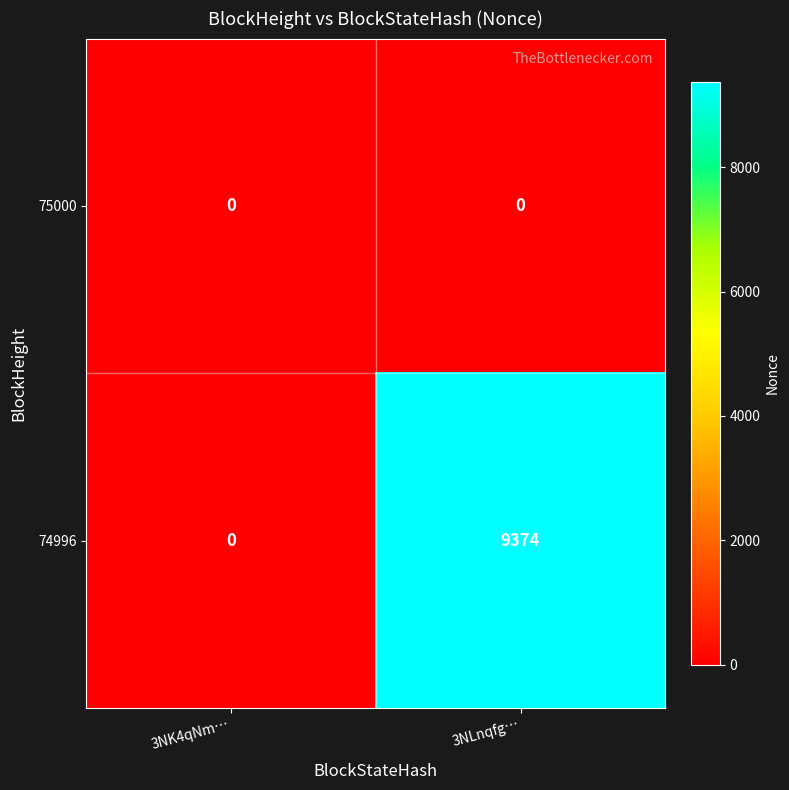

Is it true that 74996 equals 0 at 3NK4qNm…?

True